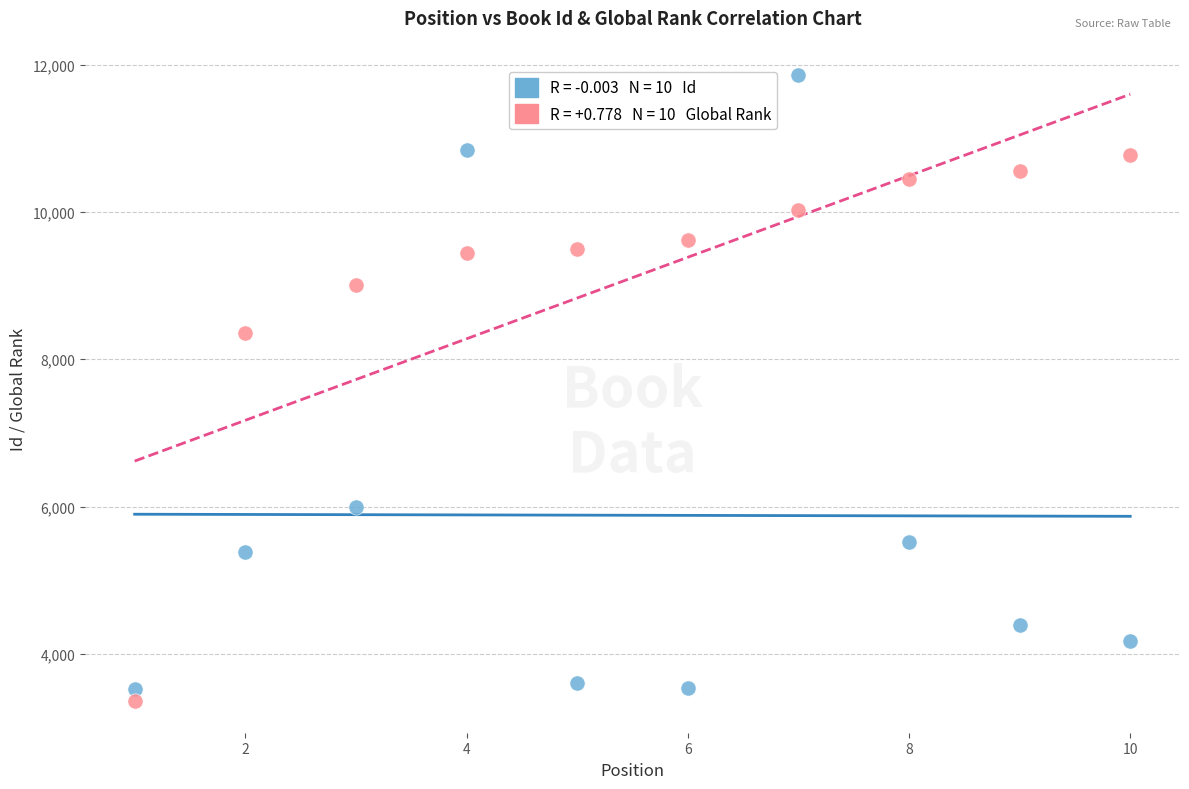

Across all series, what Y value is closest to 7609?

8352